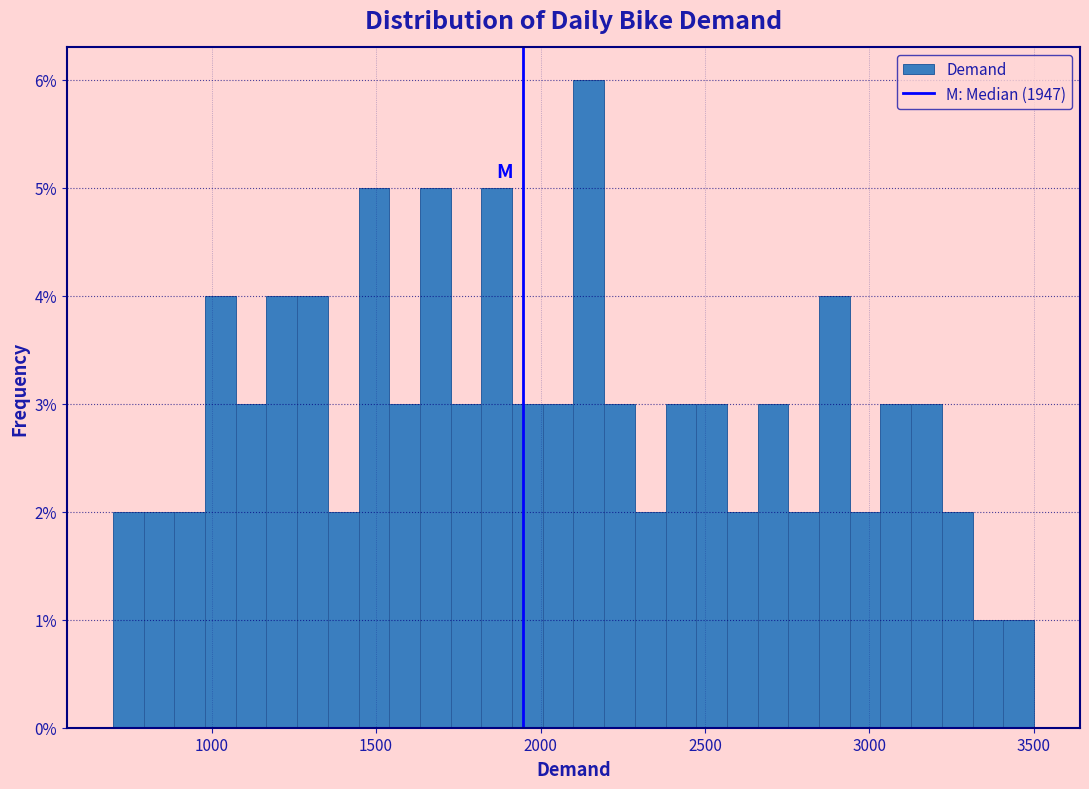

Around what value on the x-axis is the tallest bar? Give the approximate position of its centre, as read against the axis.

2150